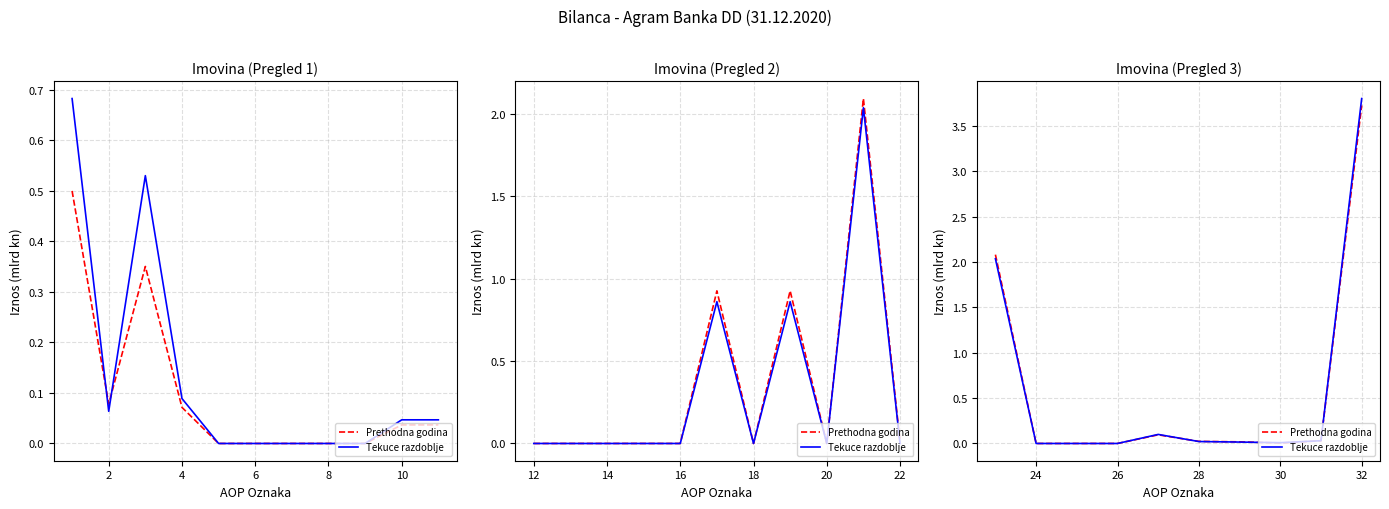

True or false: Prethodna godina and Tekuce razdoblje cross at least once.

True